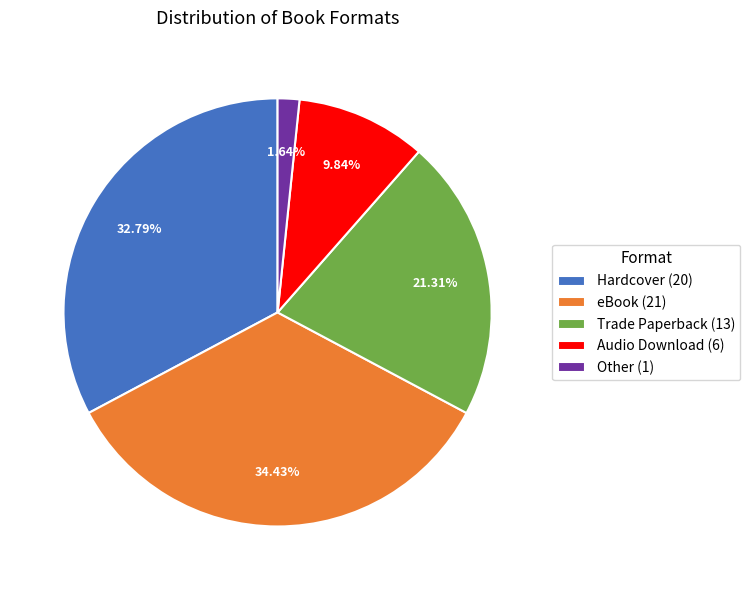

Is it true that Hardcover is 41% of the pie?

False